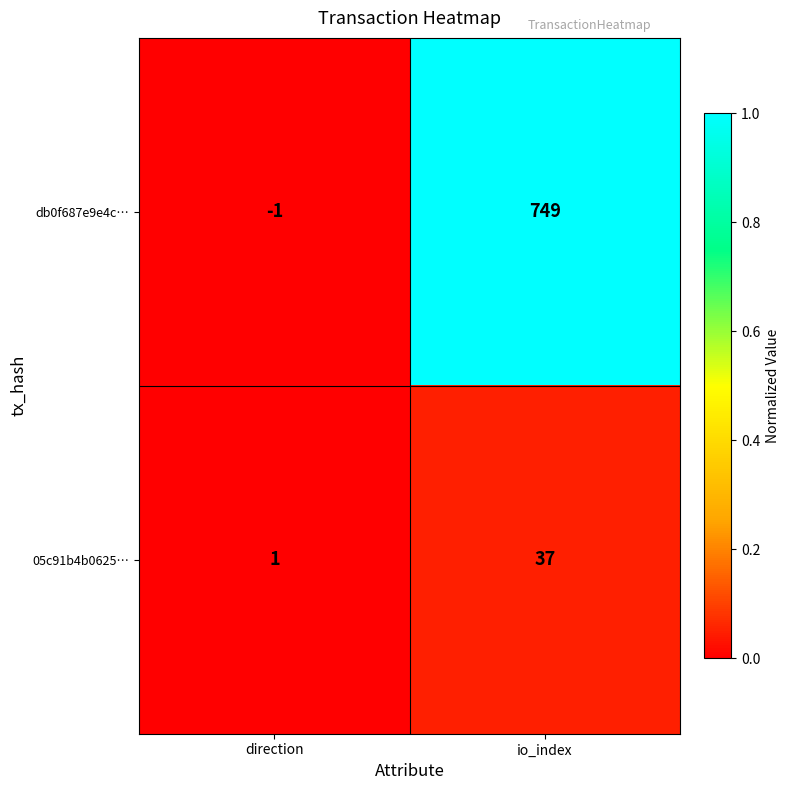

Rank the series by their maximum value, from highest to lowest.

db0f687e9e4c…, 05c91b4b0625…